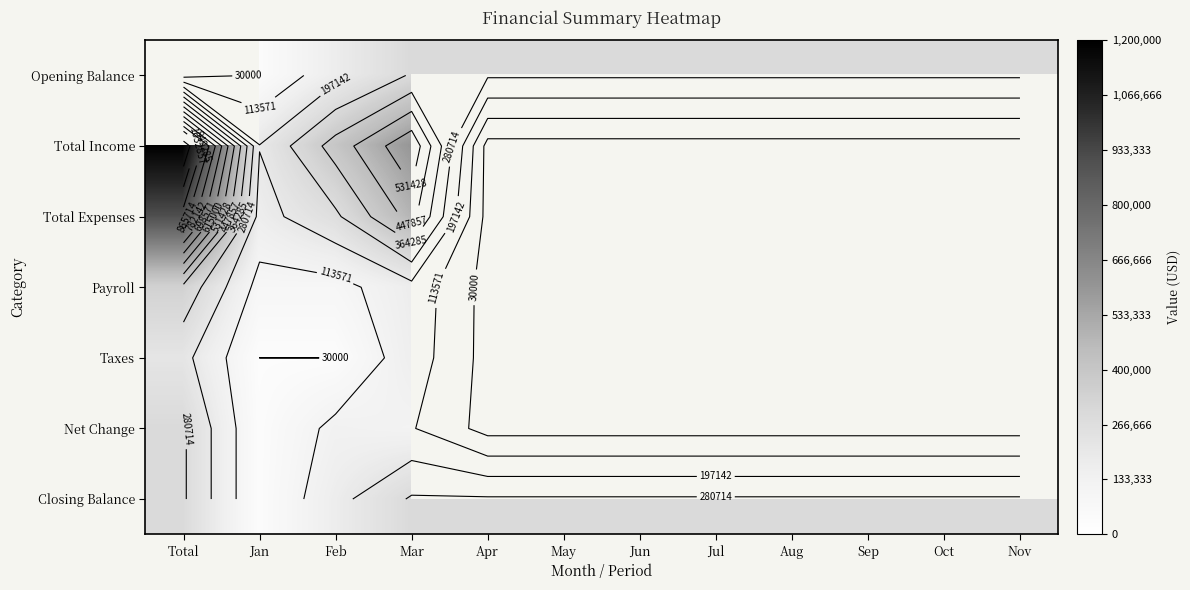

What is the maximum value shown in the chart?

1200000.0